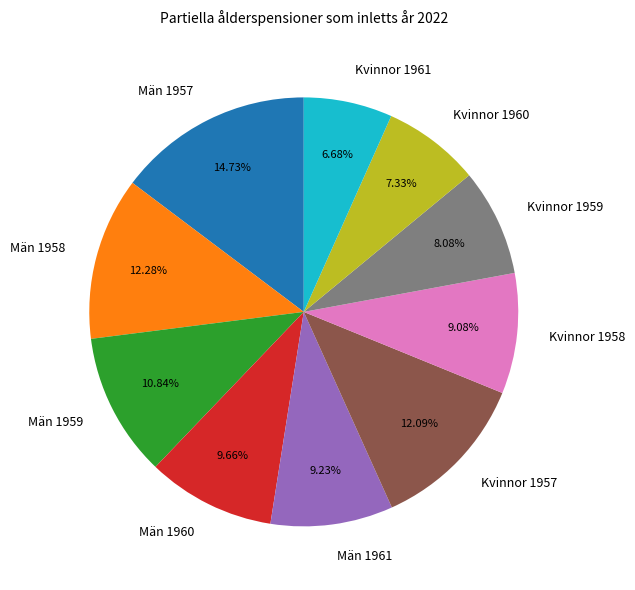

What percentage is NOT represented by Män 1961?

90.8%